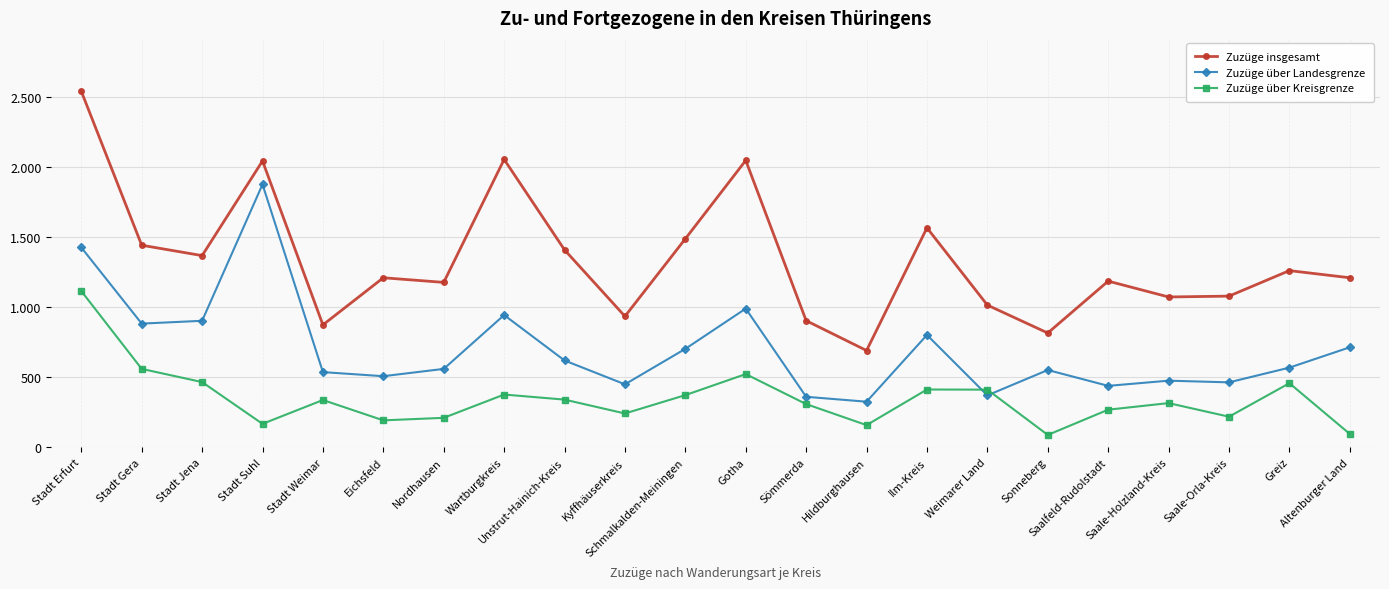

Is this an area chart (filled region under the line)?

No